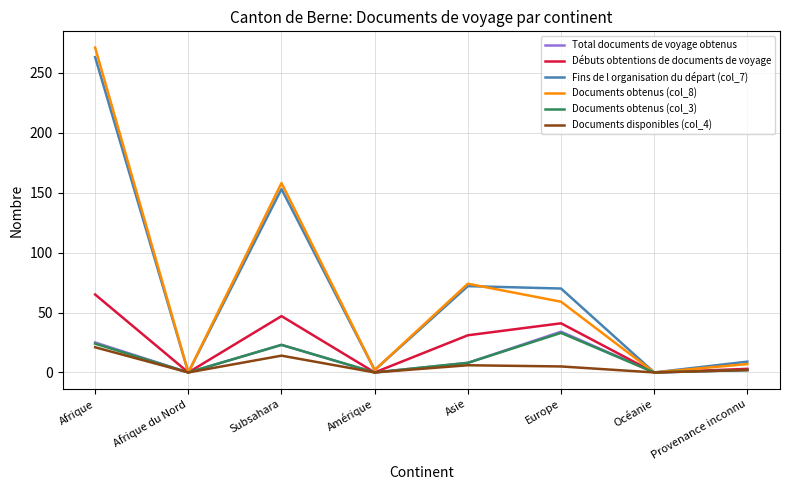

What are all the series names shown in the legend?

Total documents de voyage obtenus, Débuts obtentions de documents de voyage, Fins de l organisation du départ (col_7), Documents obtenus (col_8), Documents obtenus (col_3), Documents disponibles (col_4)